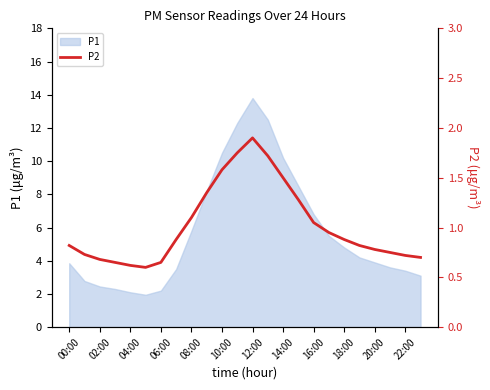

Which category has the highest value in the P1 series?

12:00